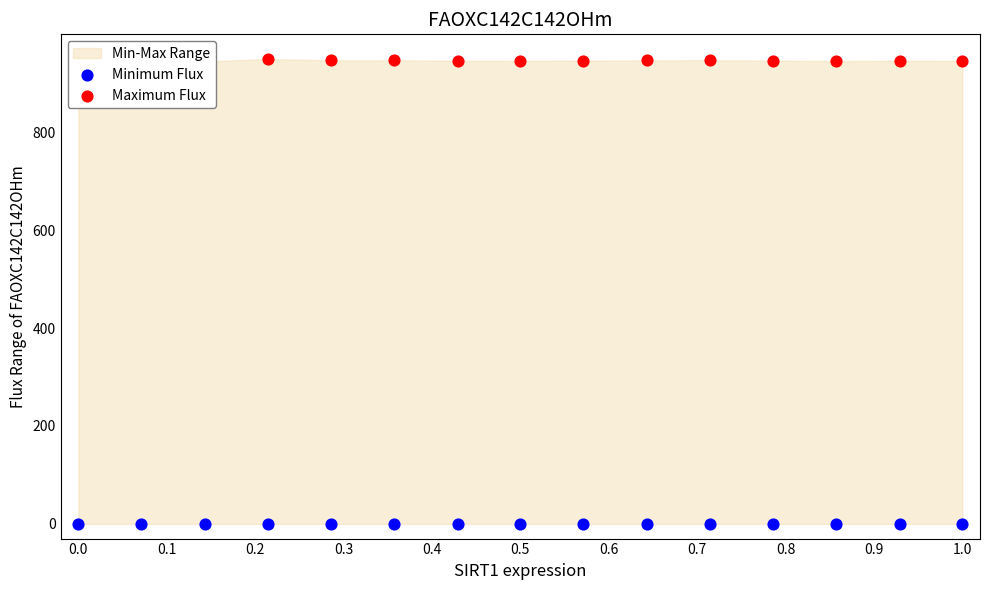

What is the total value across all series at 0.5?

945.7